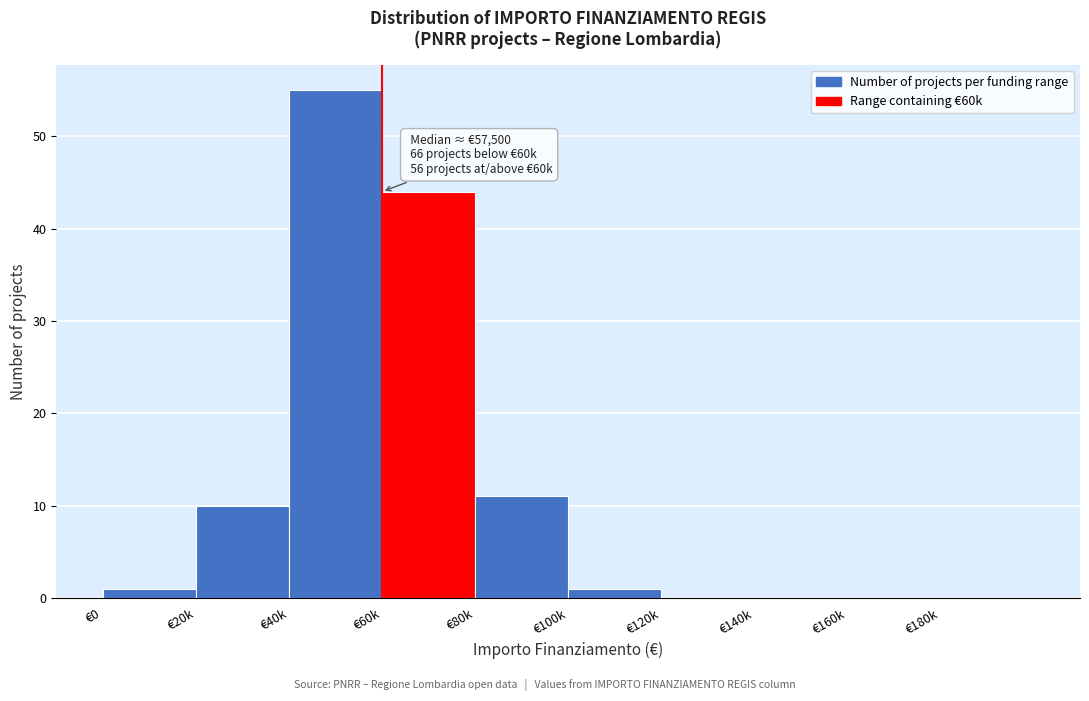

Reading left to right, list all the values displayed in this chart.

€0=1	€20k=10	€40k=55	€60k=44	€80k=11	€100k=1	€120k=0	€140k=0	€160k=0	€180k=0